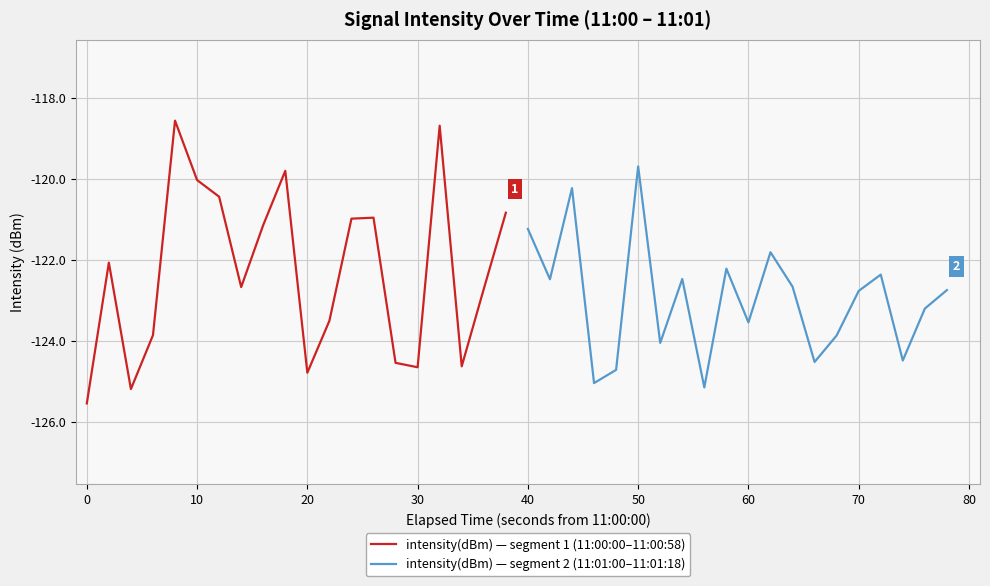

What is the highest value of the intensity(dBm) — segment 1 (11:00:00–11:00:58) series?

-118.6